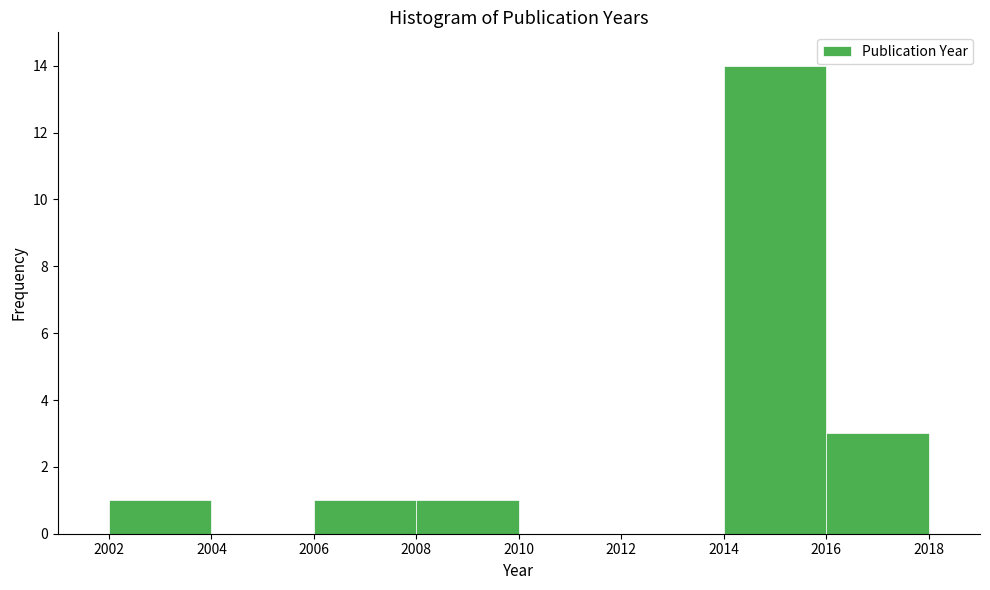

How tall is the bar that spans 2006 to 2008 on the x-axis? The values are not printed on the chart, so give them approximately, as read against the axis.

1